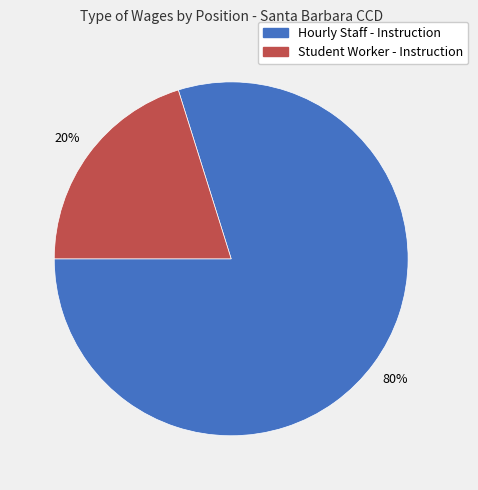

Is it true that Hourly Staff - Instruction is 92% of the pie?

False